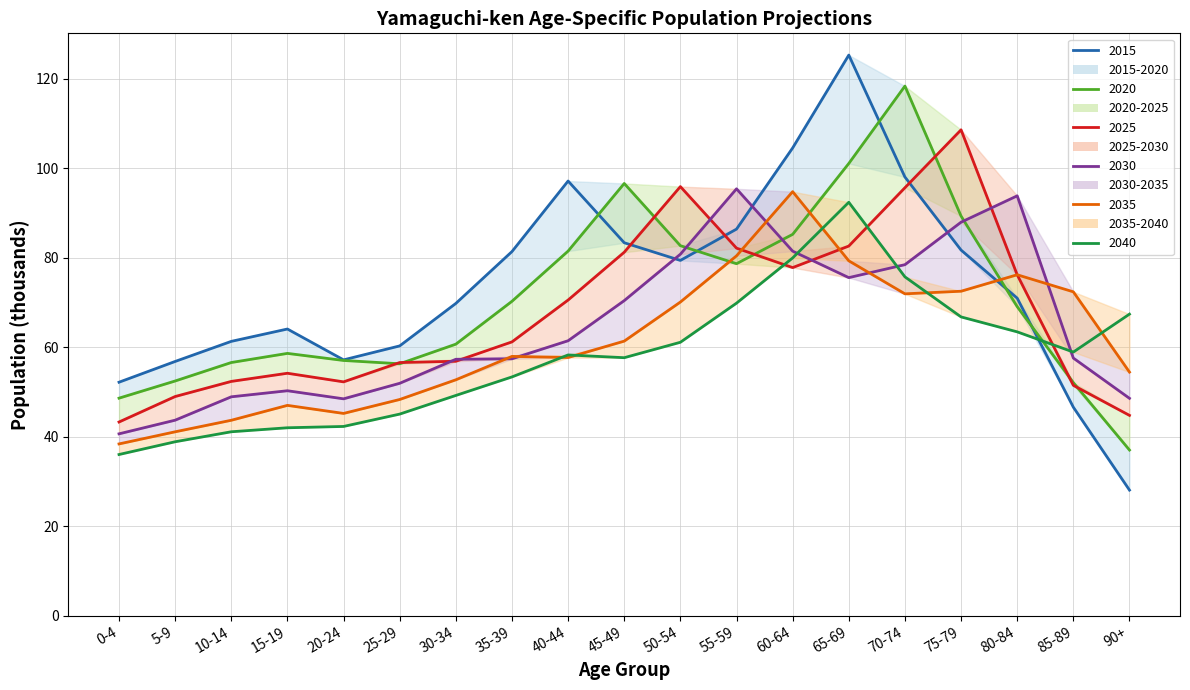

Which has a higher value, 55-59 or 0-4?

55-59